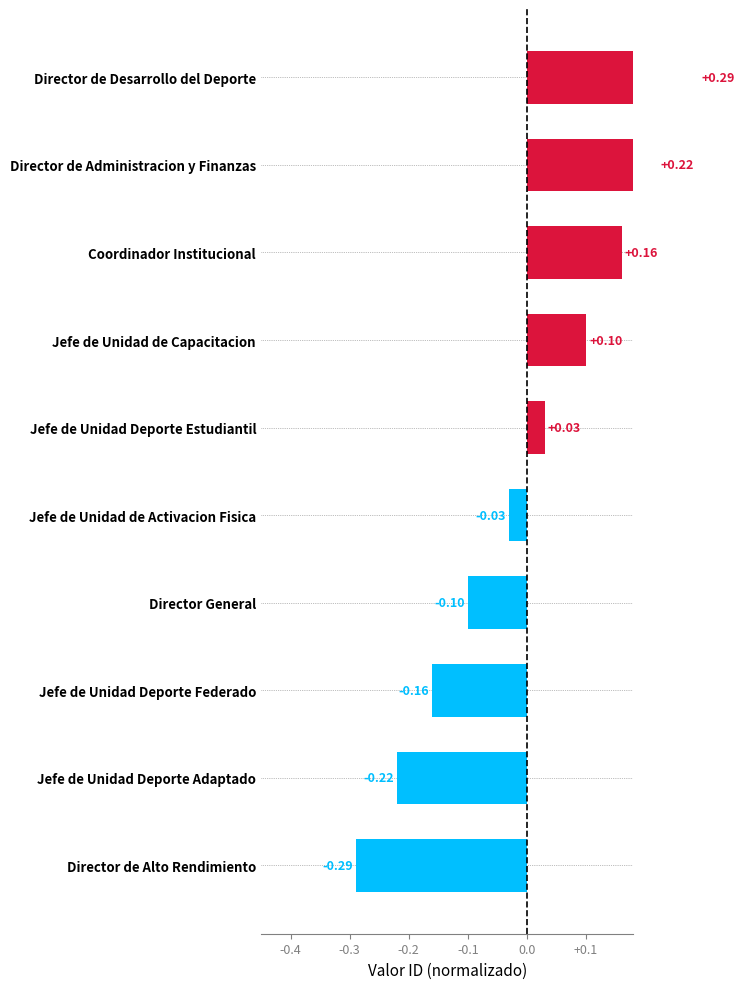

Reading left to right, what are all the values shown in this chart?

-0.3	-0.2	-0.2	-0.1	-0.0	0.0	0.1	0.2	0.2	0.3